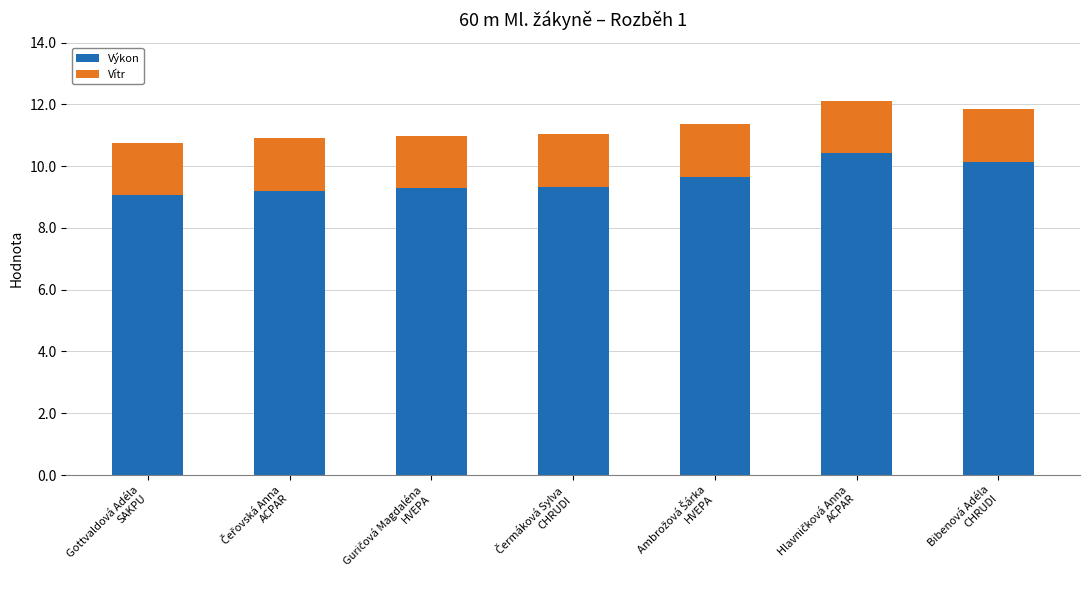

What is the lowest value of the Výkon series?

9.1